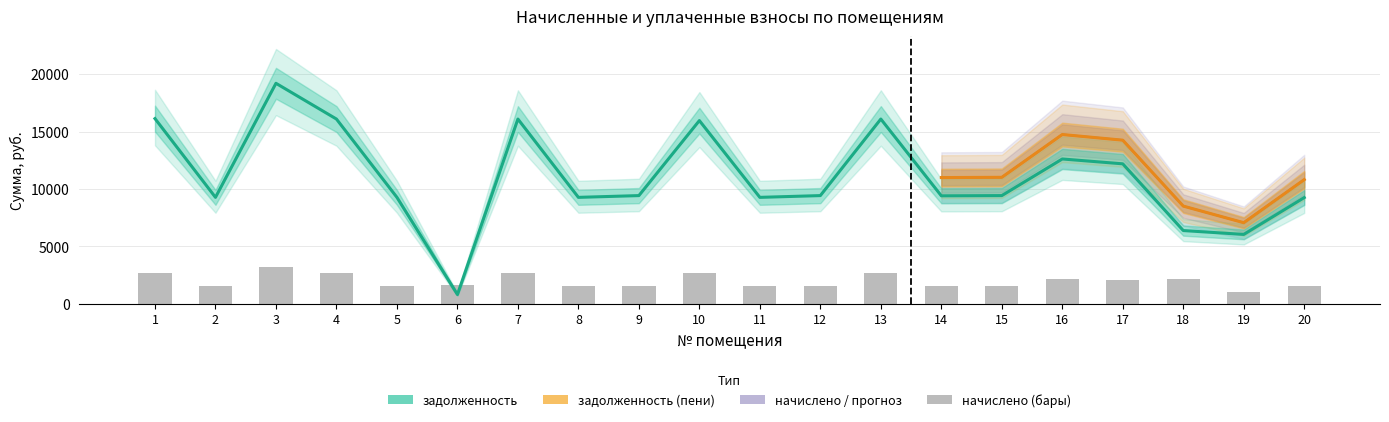

Where does the задолженность series first go above 9427?

1